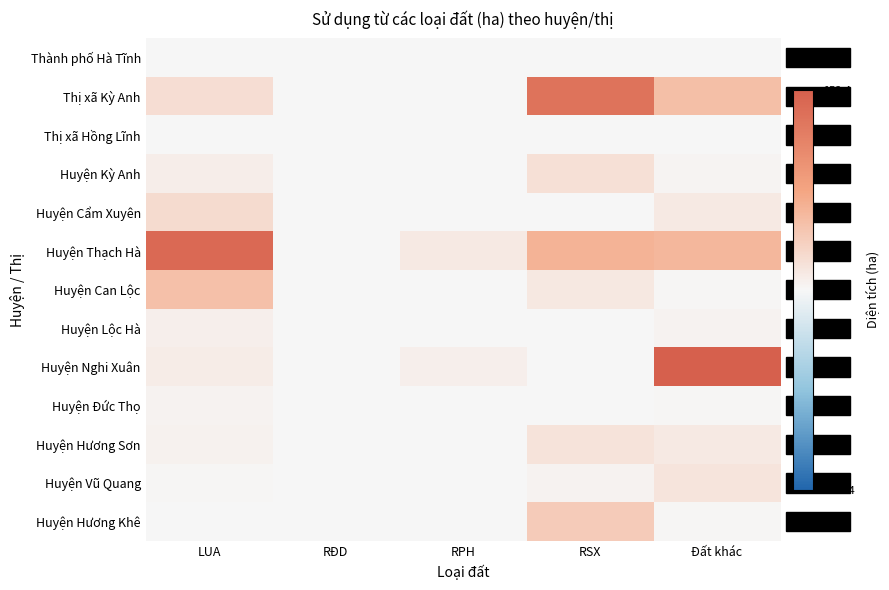

Which has a higher value, LUA or RĐD?

LUA